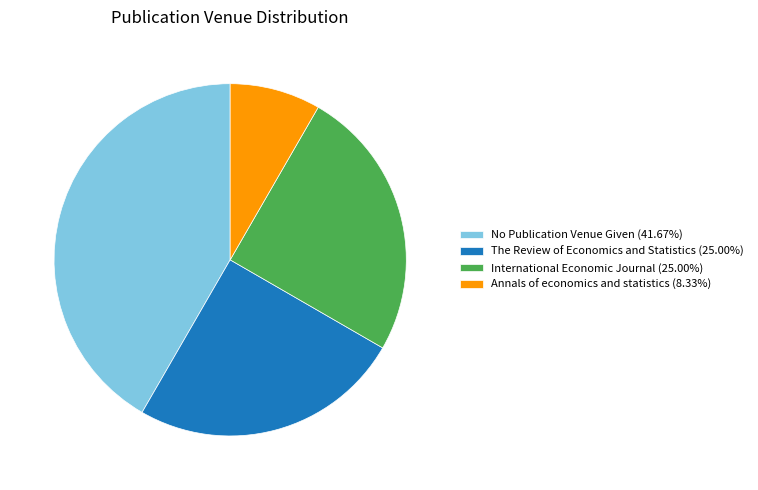

Approximately how many times larger is the value at No Publication Venue Given (41.67%) compared to Annals of economics and statistics (8.33%)?

5.0